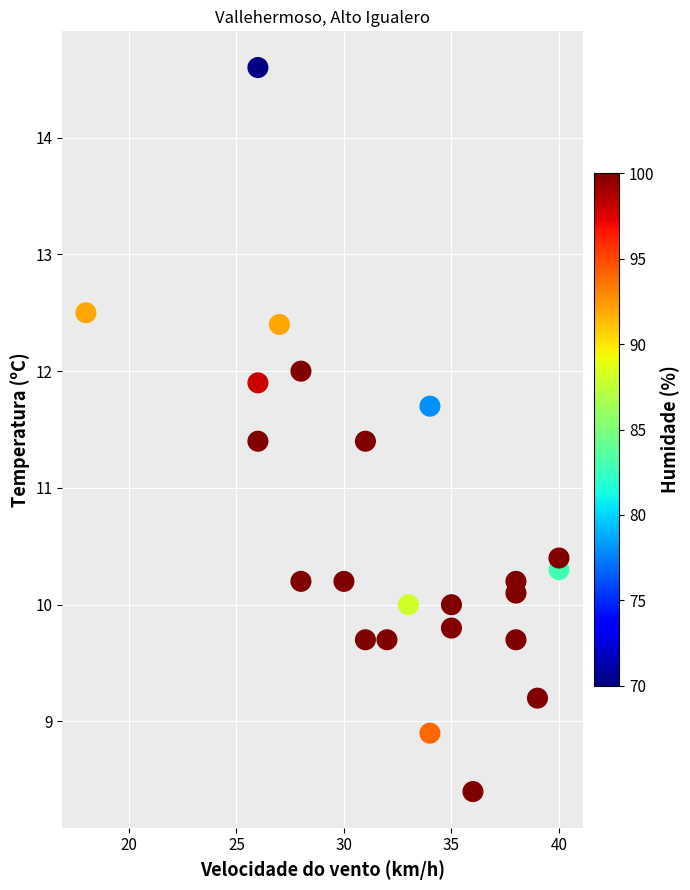

What is the range of Y values (max minus min)?

6.2